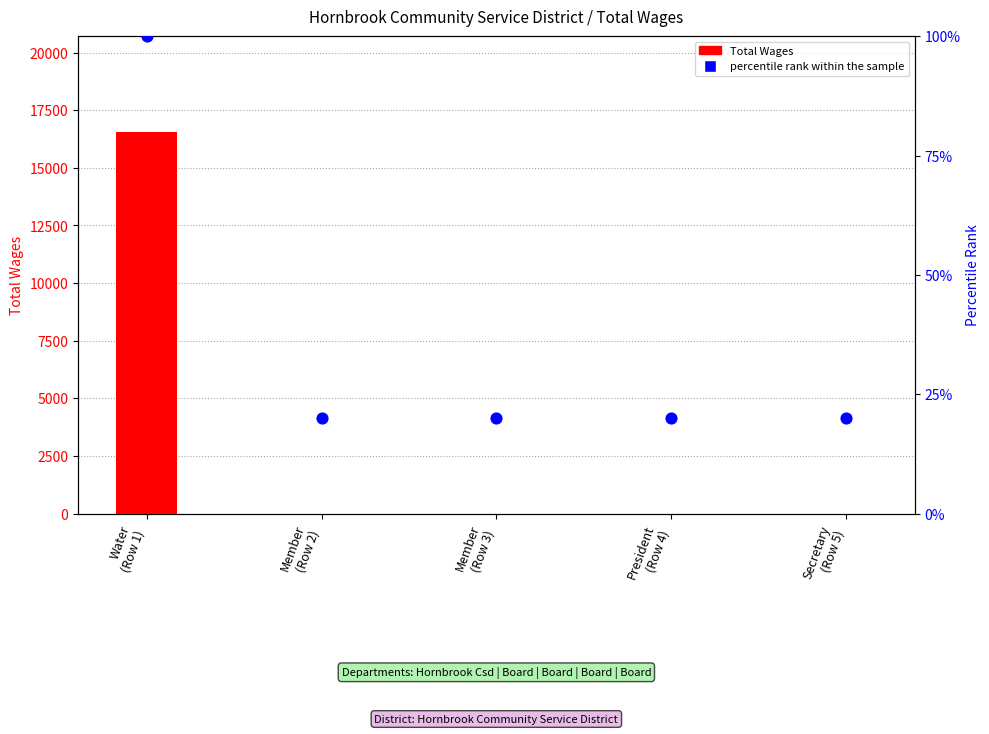

What are all the series names shown in the legend?

Total Wages, percentile rank within the sample